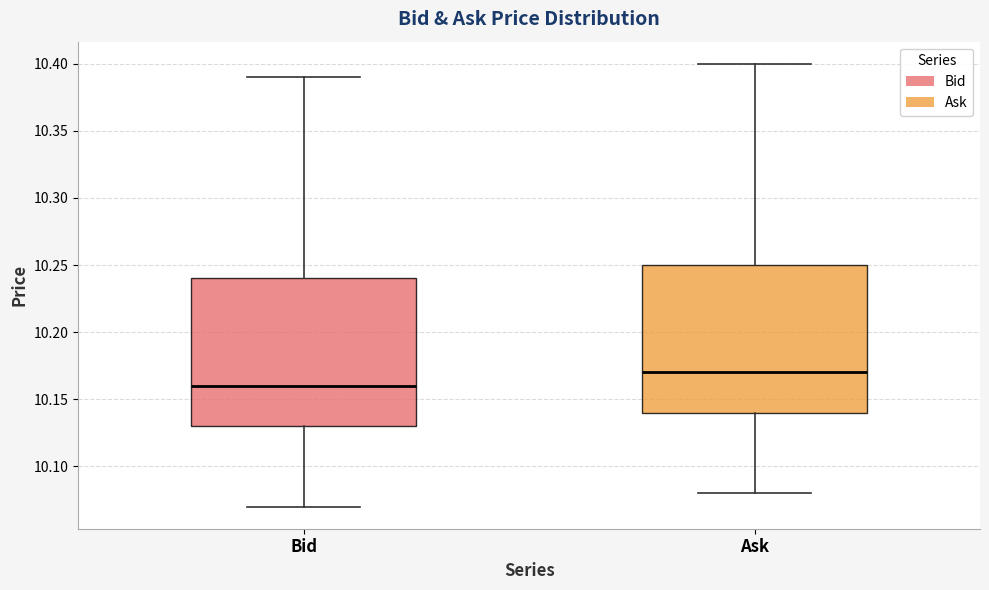

Where does the lower whisker of the box for Bid end on the y-axis? The values are not printed on the chart, so give them approximately, as read against the axis.

10.07